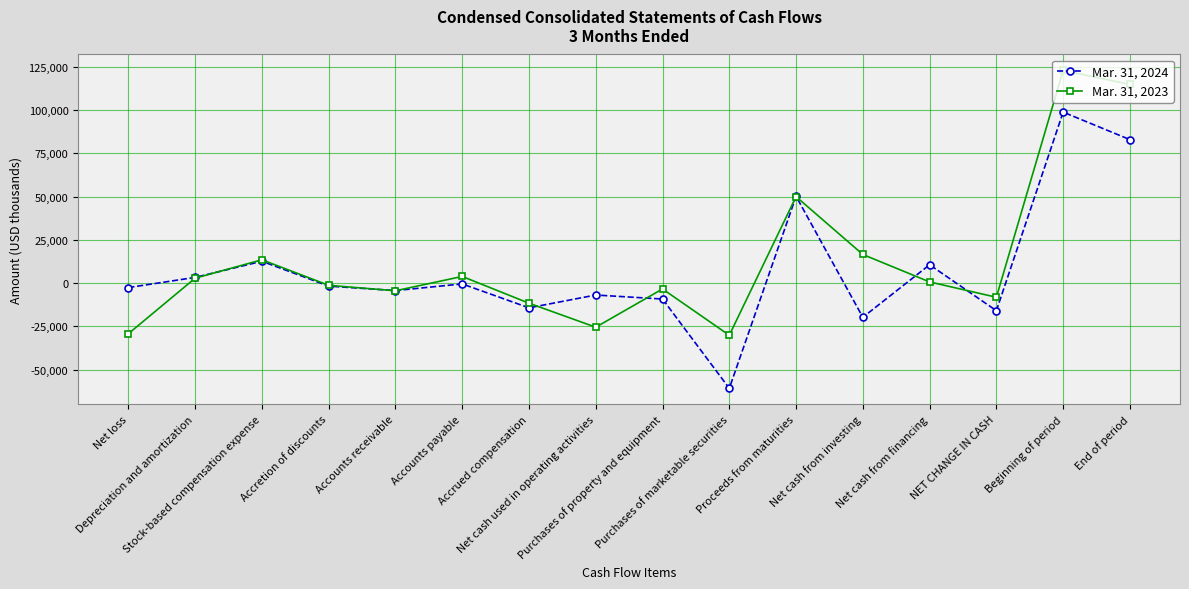

What is the sum of the Mar. 31, 2024 values at End of period and Accounts receivable?

78687